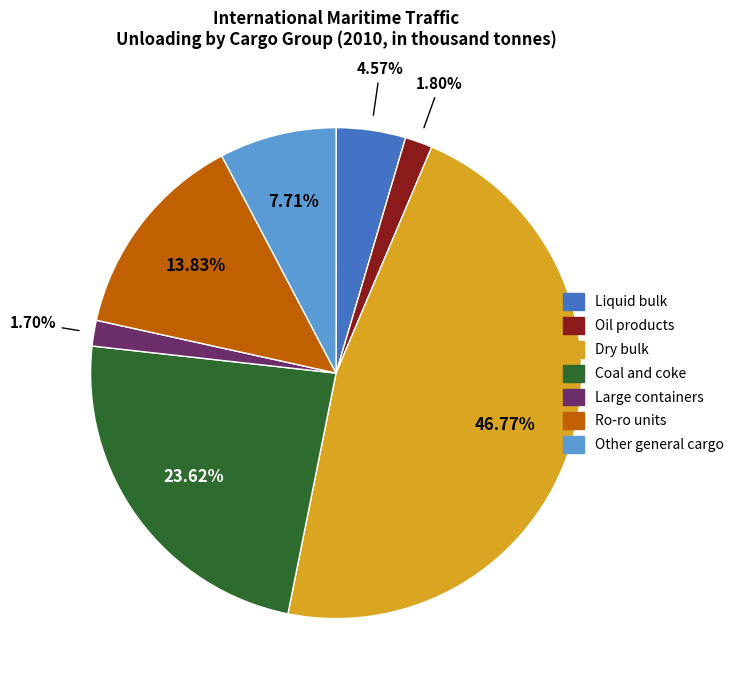

Is there a majority slice in this chart?

No